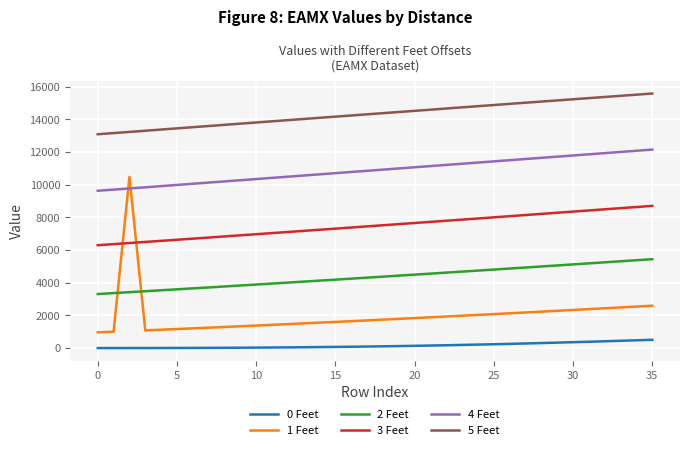

Which series has the largest total across all categories?

5 Feet